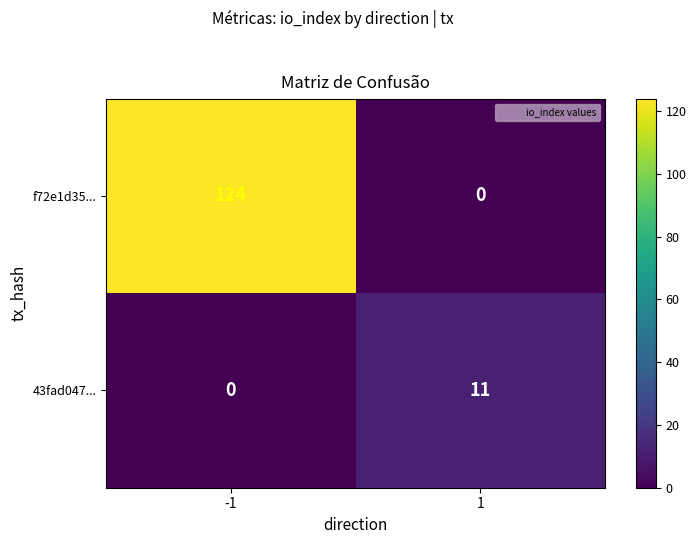

What is the difference between the highest and lowest values at -1?

124